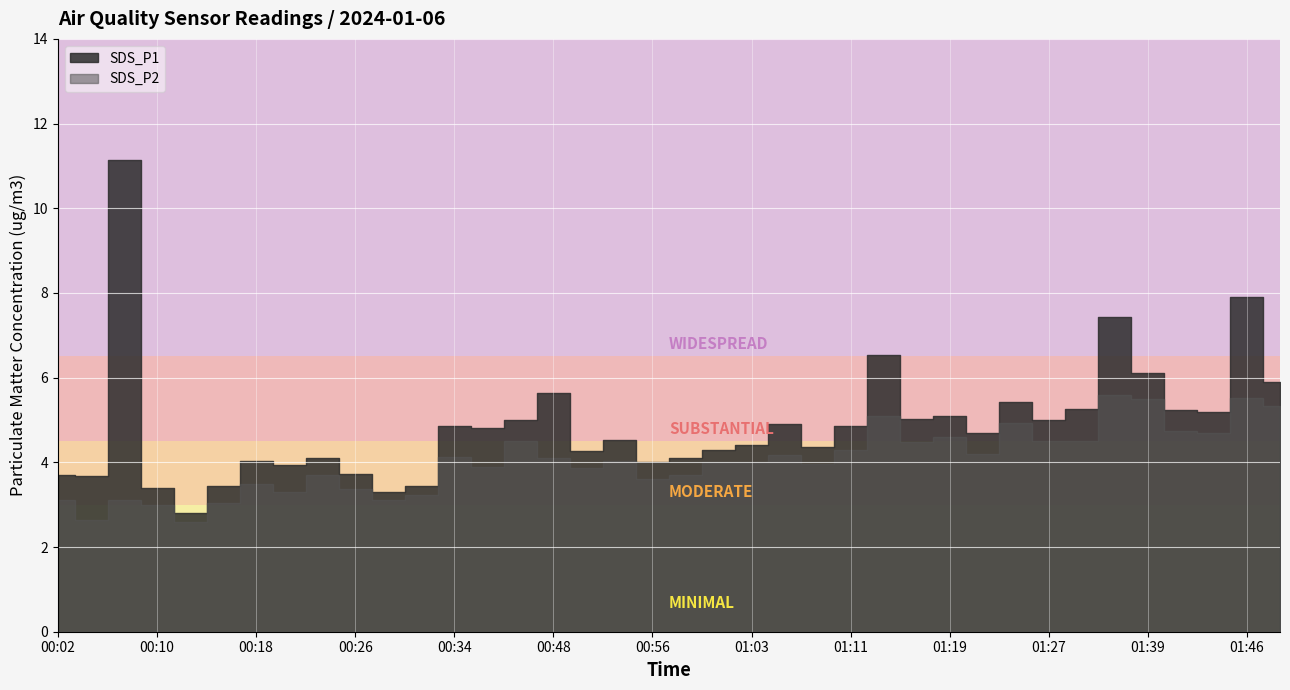

What value does the SDS_P2 series have at 00:48?

4.1